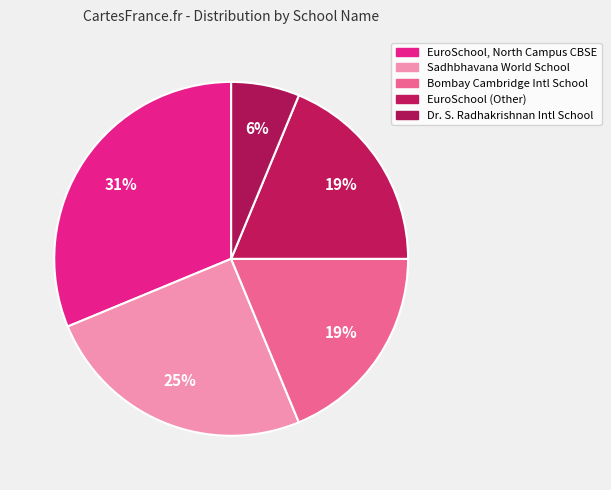

Rank the categories by value from lowest to highest.

Dr. S. Radhakrishnan International School, Bombay Cambridge International School, EuroSchool (Other), Sadhbhavana World School, EuroSchool, North Campus CBSE, Bengaluru